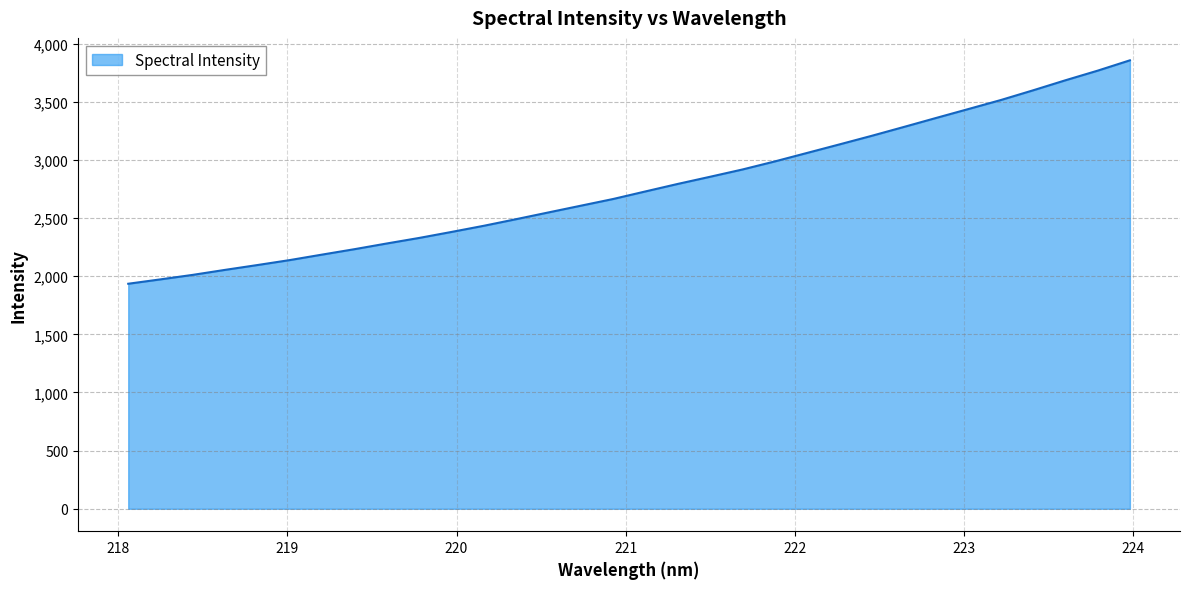

What is the minimum value shown in the chart?

1934.6